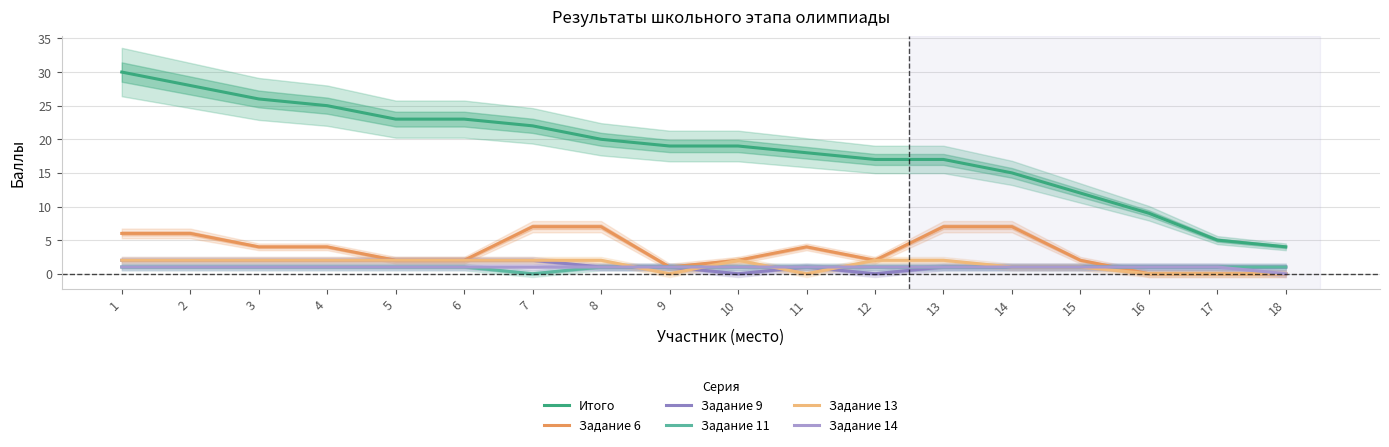

Is the value of Задание 14 at 2 greater than the value of Итого at 14?

No